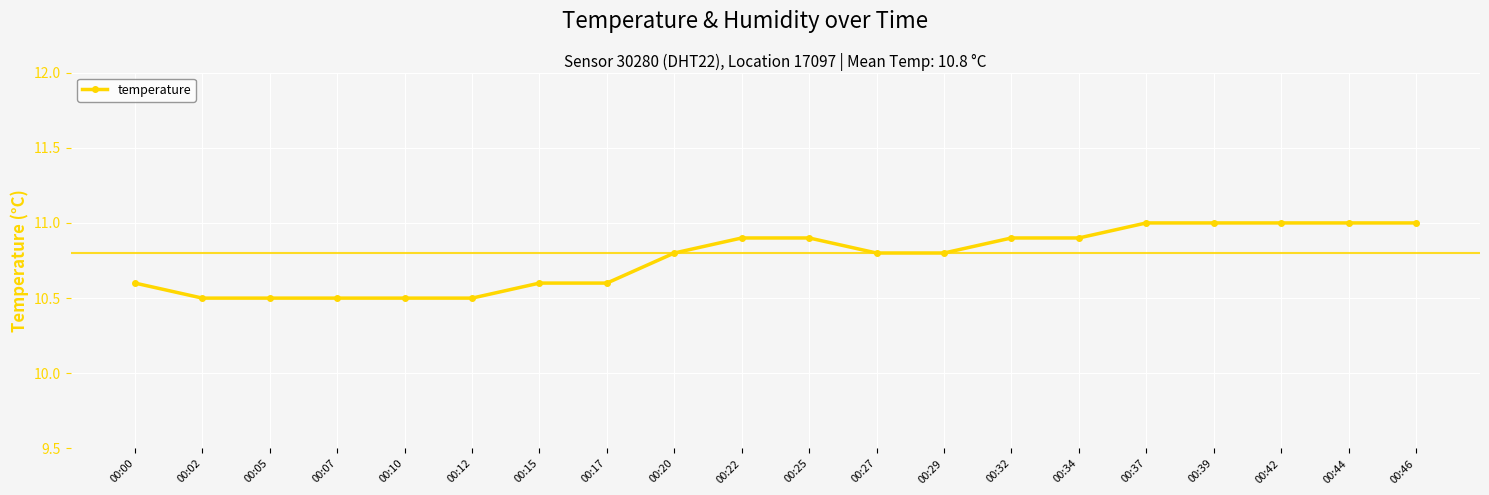

What is the value of the 8th point from the left?

10.6